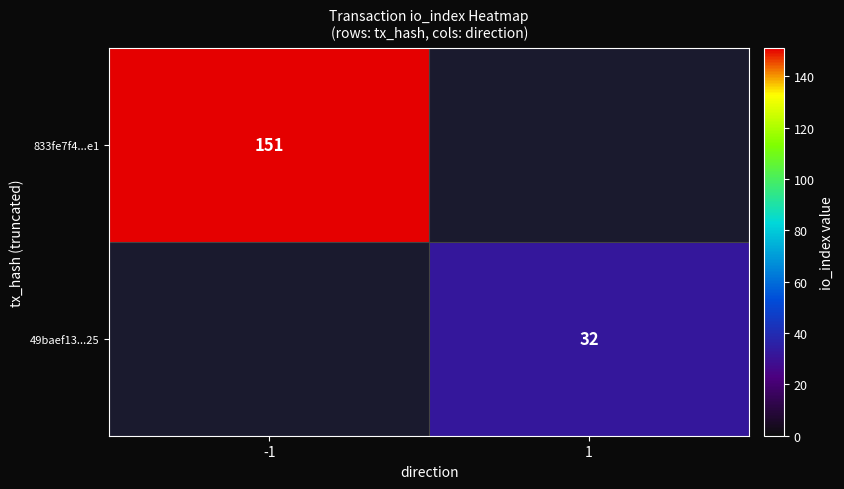

True or false: 49baef13...25 has a value of 32 at 1.

True